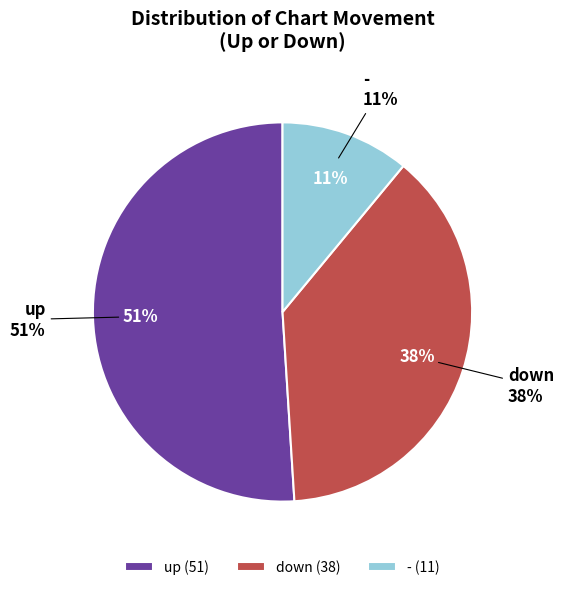

Which has a higher value, up or down?

up